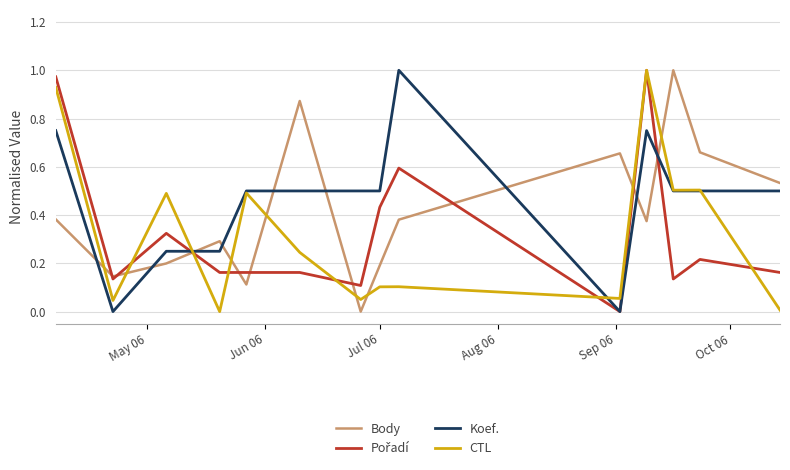

True or false: Body and CTL cross at least once.

True